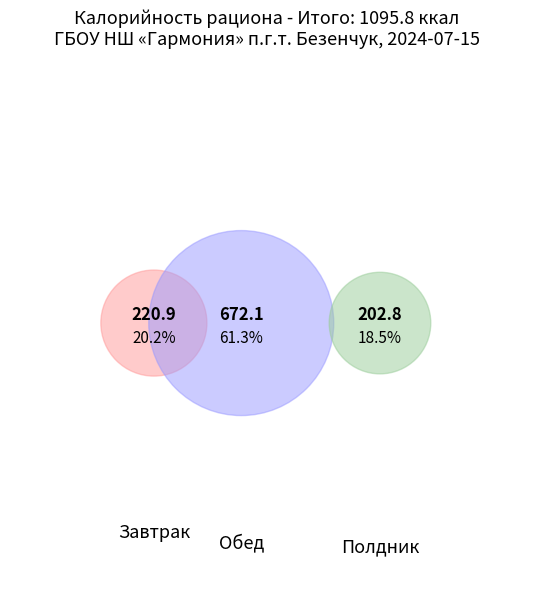

To the nearest percent, what portion does Хлеб пшеничный (Завтрак) represent?

10%